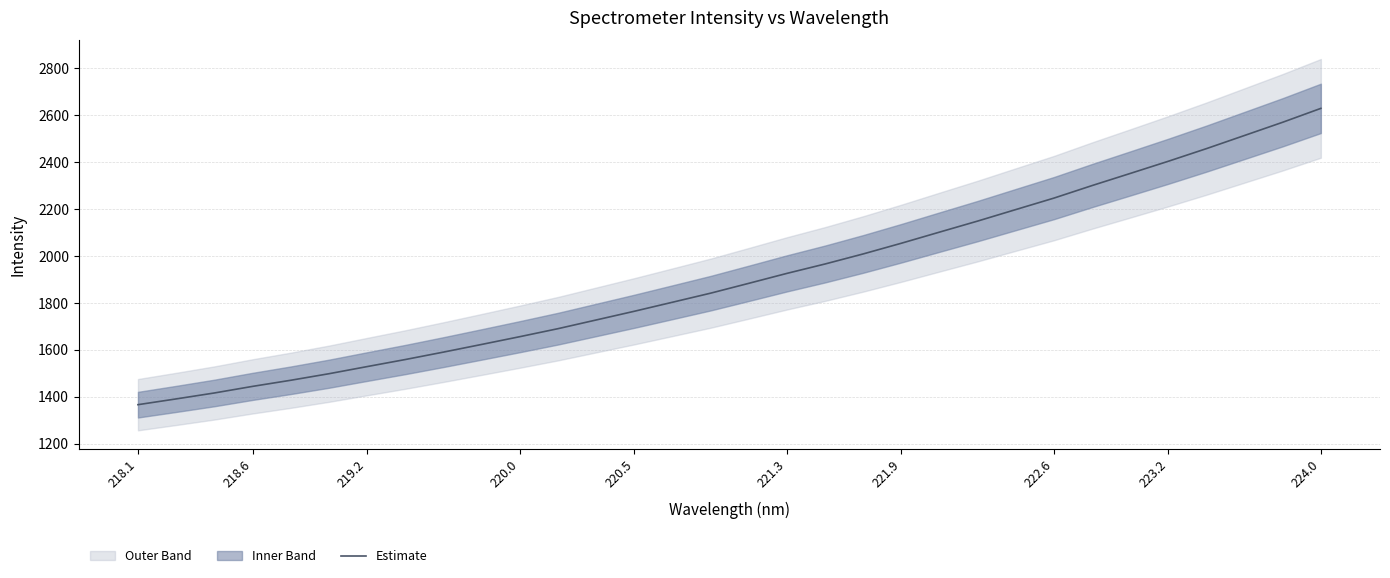

The value of Estimate at 218.1 is 918.0. True or false?

False